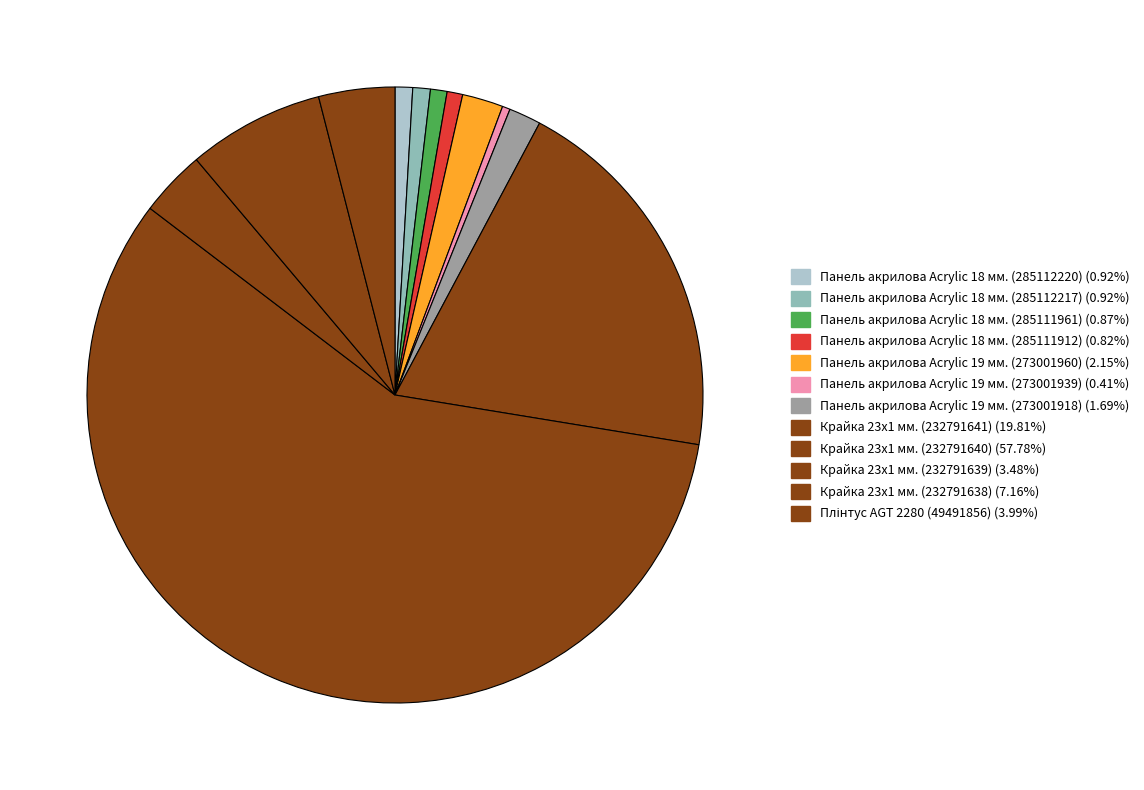

How many slices are in this pie chart?

12